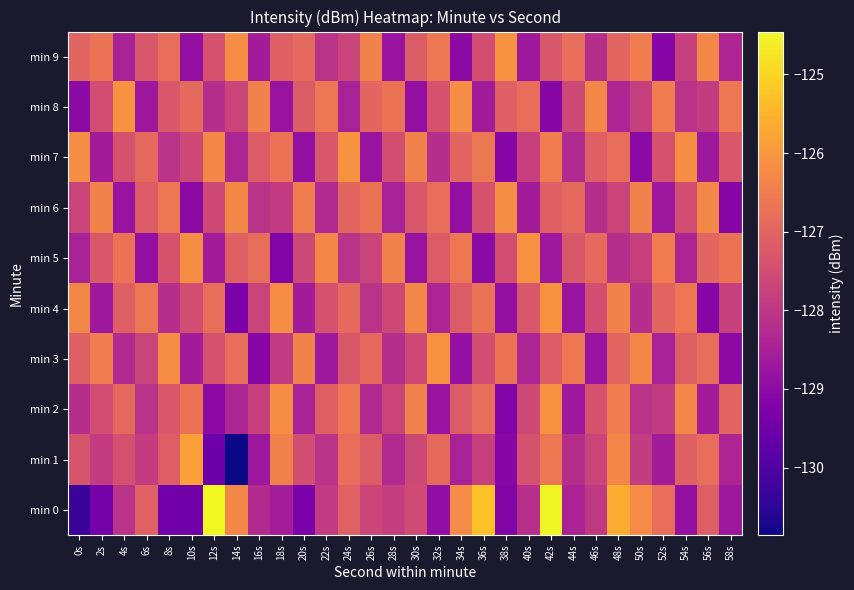

List the series in order of their peak value, lowest first.

min 6, min 2, min 3, min 4, min 5, min 7, min 8, min 9, min 1, min 0